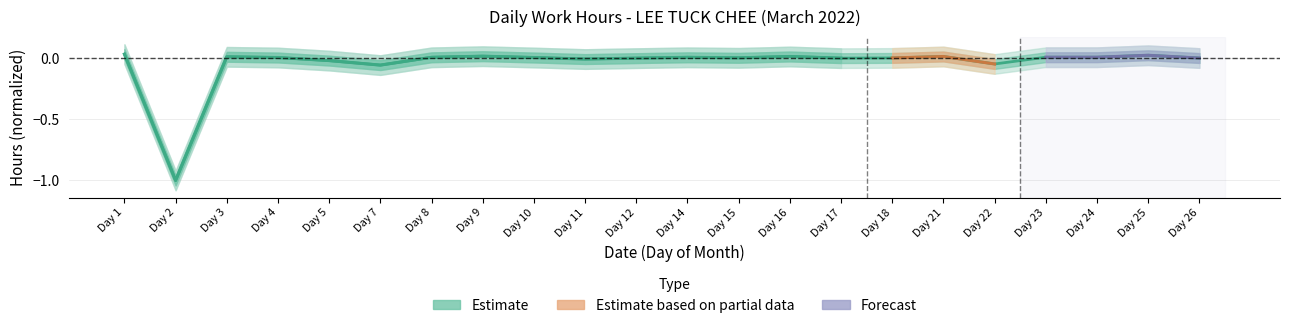

What is the difference between the maximum and minimum values?

1.0